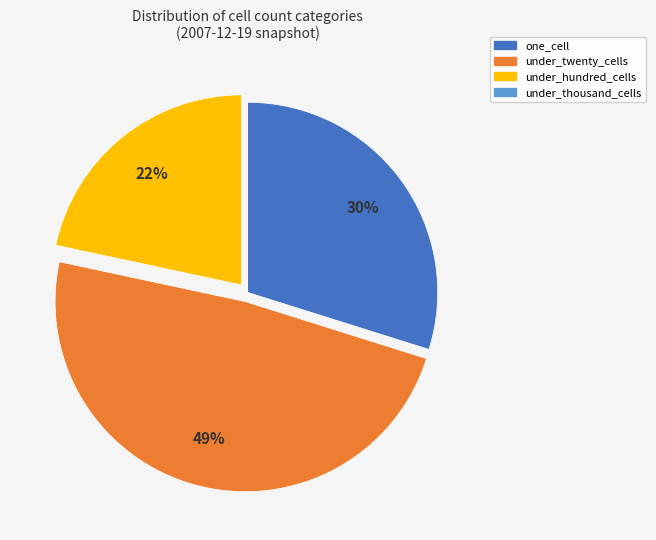

Is the sum of under_hundred_cells and one_cell greater than half?

Yes